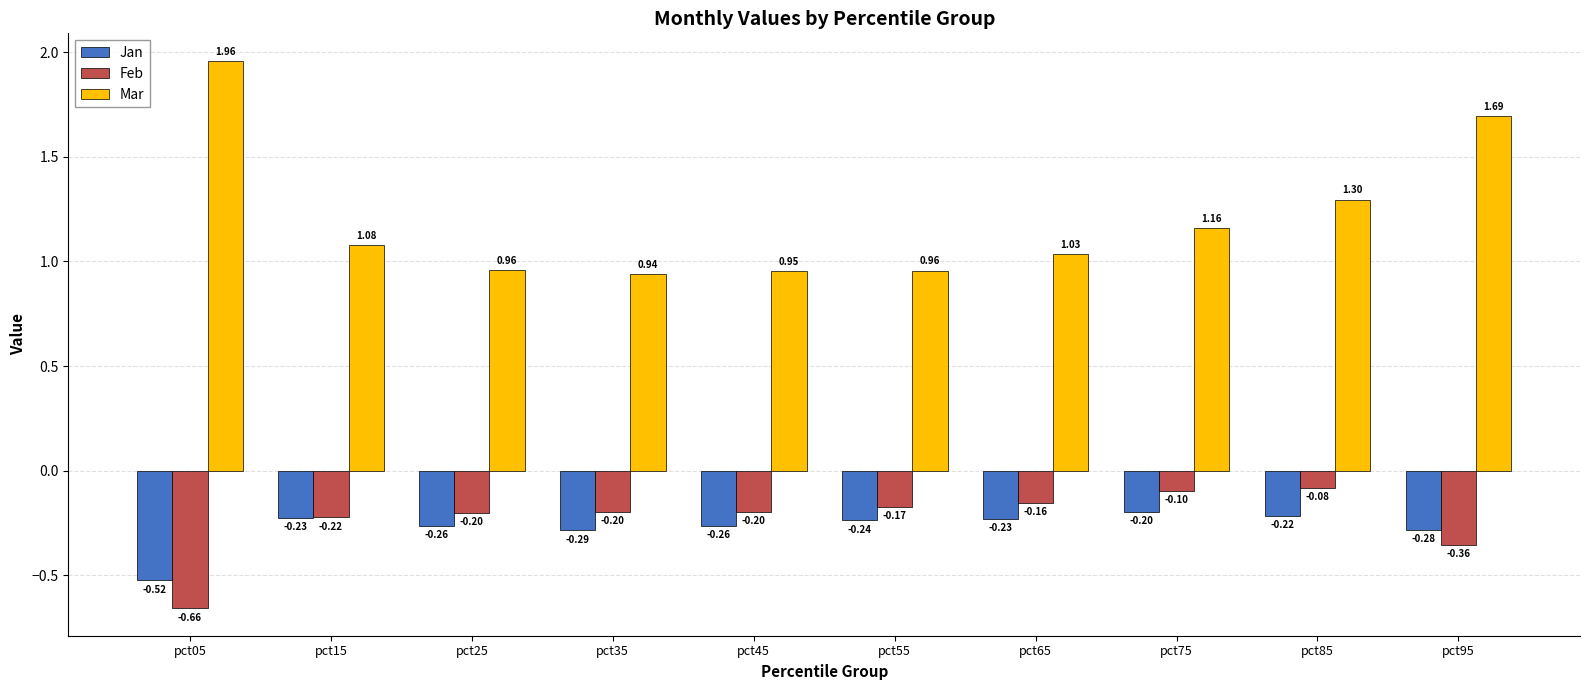

What is the value of the Feb bar at the 5th from the left?

-0.2